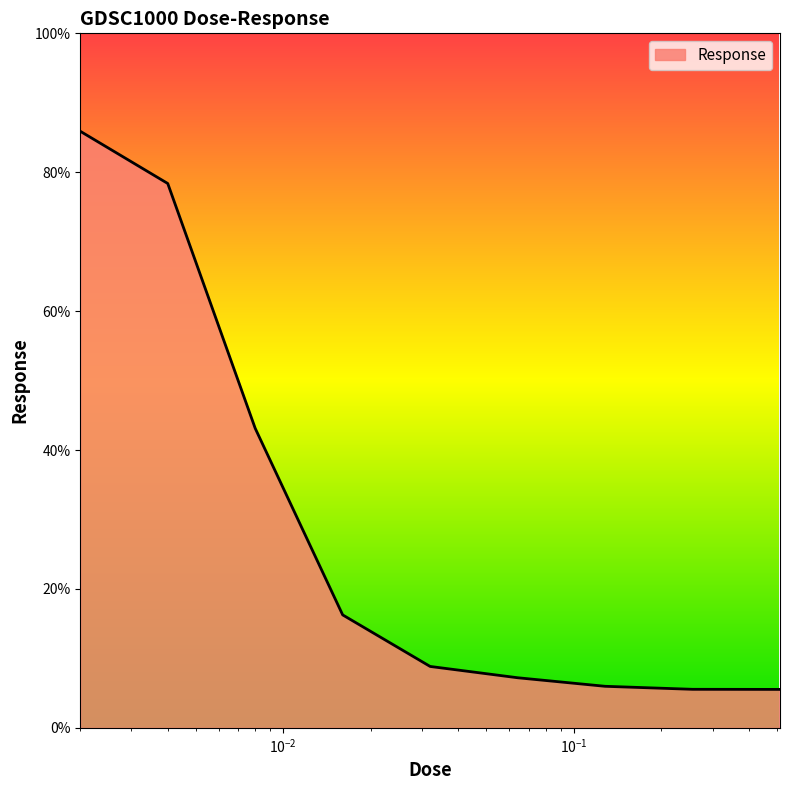

What is the greatest value displayed?

85.9